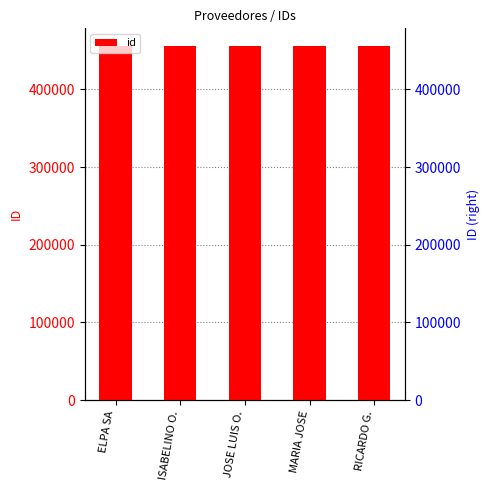

What is the average value?

455812